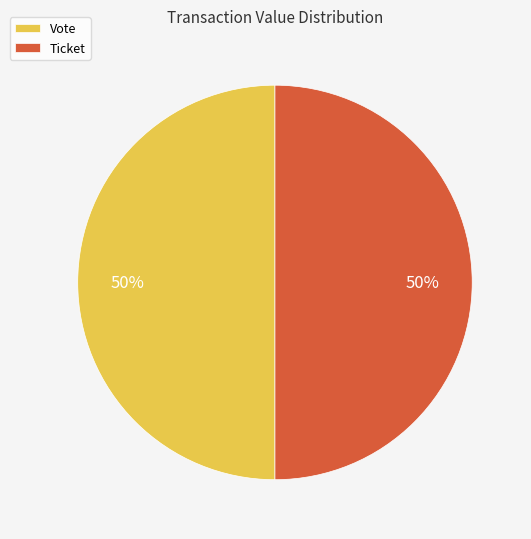

How many segments does this pie chart have?

2